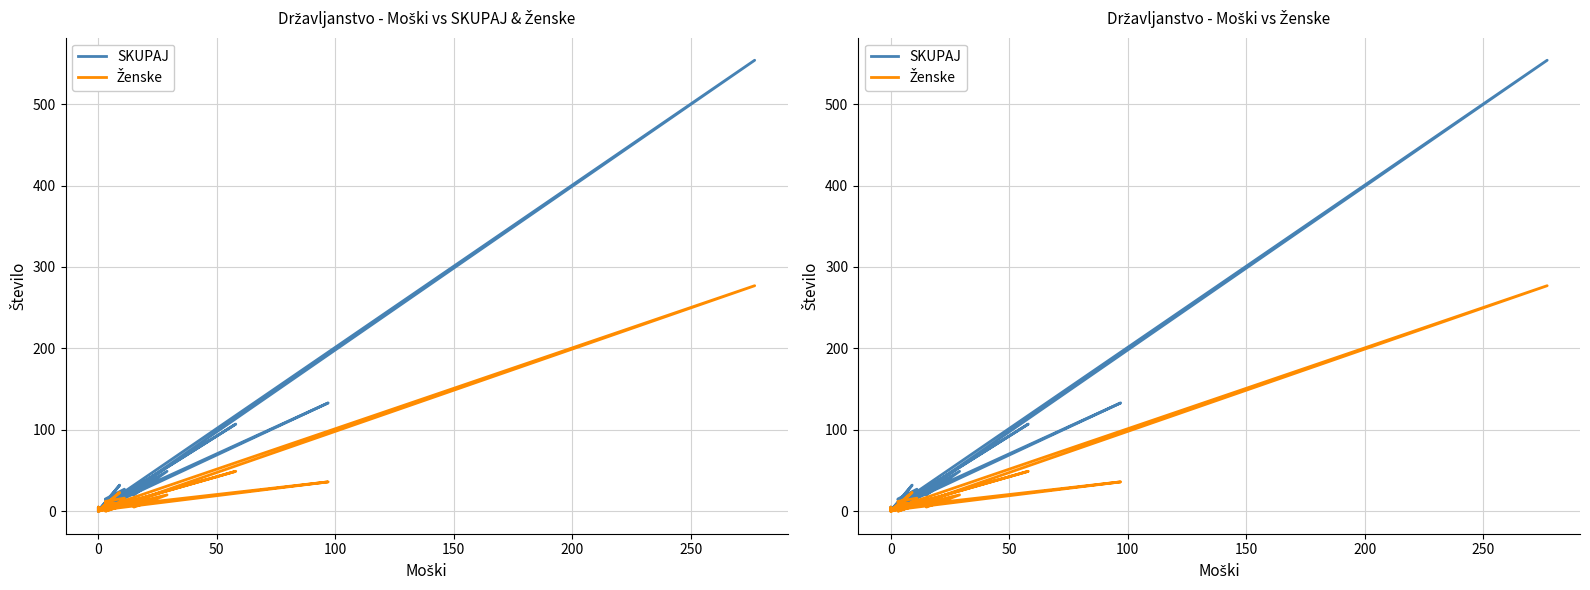

What is the difference between the maximum and minimum values in the SKUPAJ series?

554